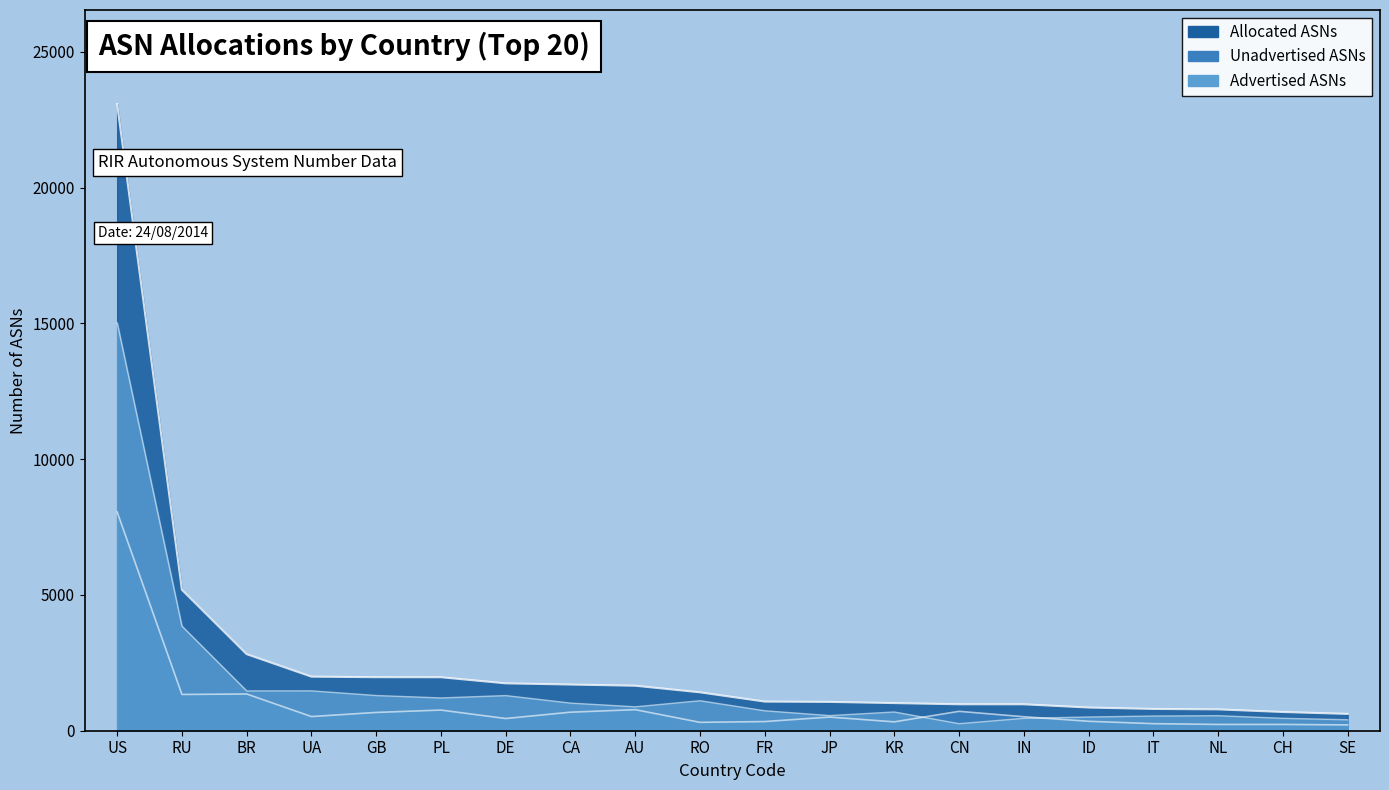

Rank the series by their maximum value, from lowest to highest.

Unadvertised ASNs, Advertised ASNs, Allocated ASNs